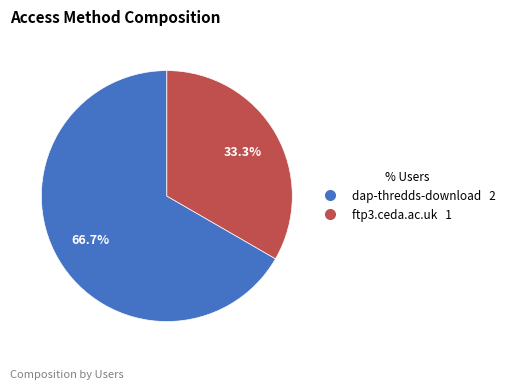

To the nearest percent, what portion does dap-thredds-download represent?

67%